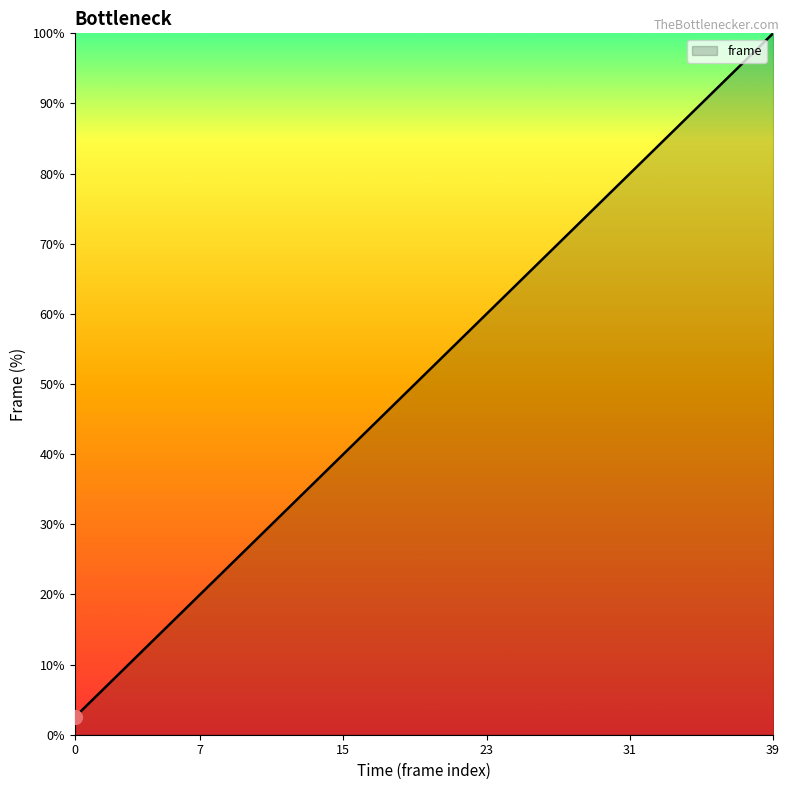

What is the greatest value displayed?

100.0